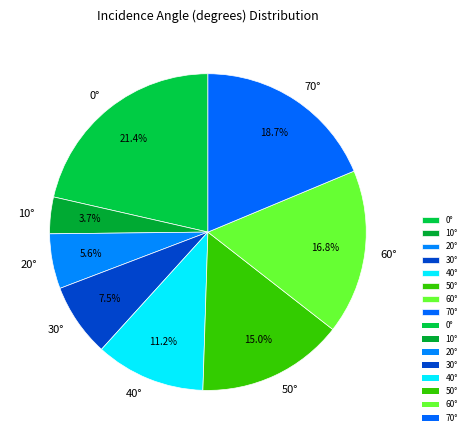

What percentage is NOT represented by 20°?

94.4%